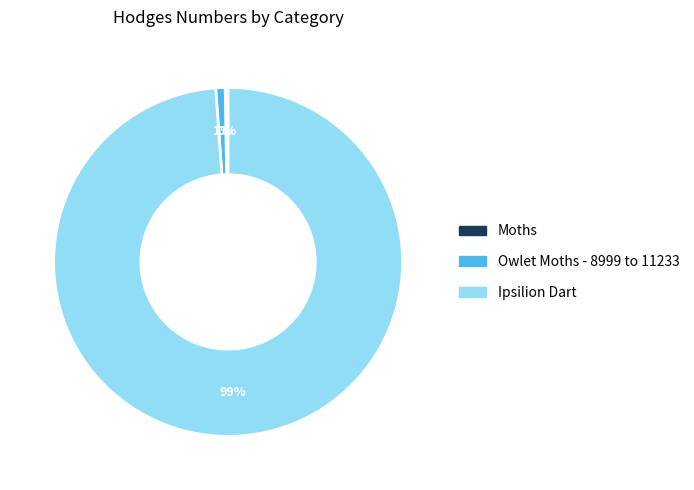

Does any single category account for the majority?

Yes